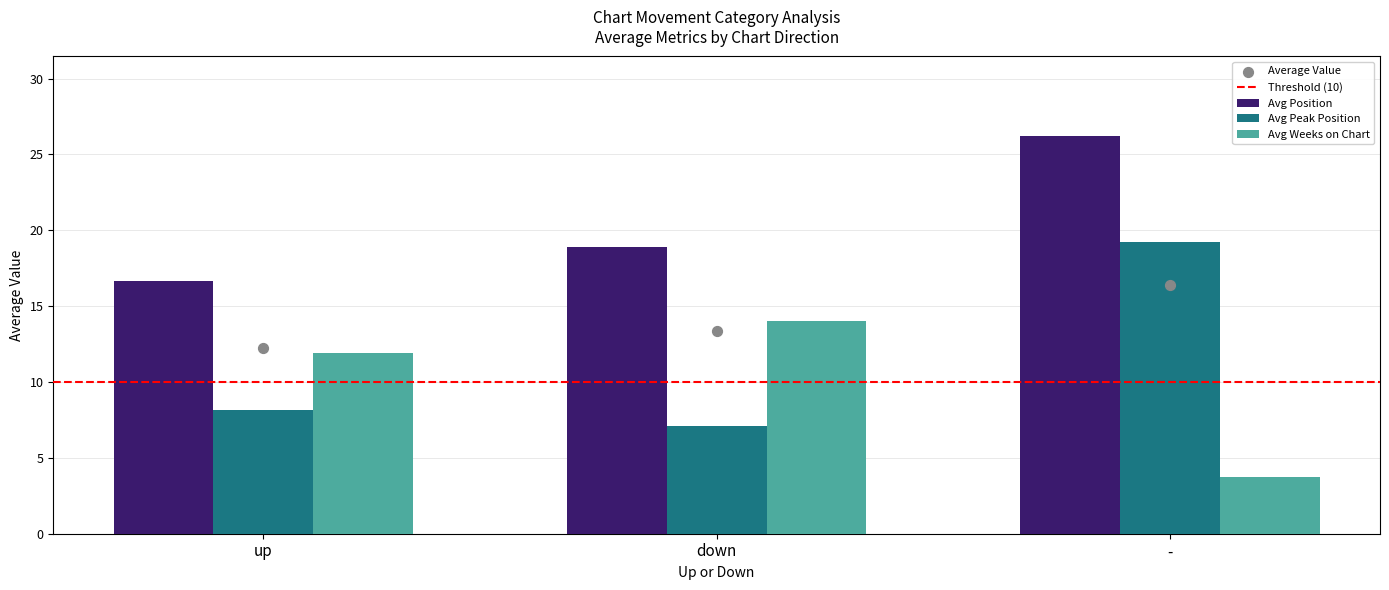

Which series contains the highest Y value?

Avg Position